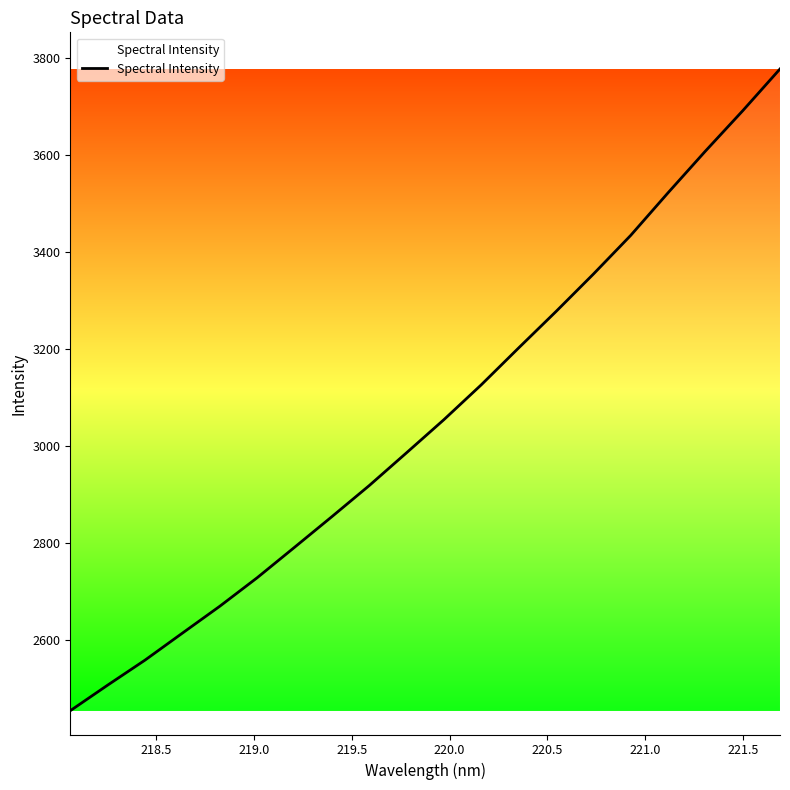

What is the greatest value displayed?

3777.1